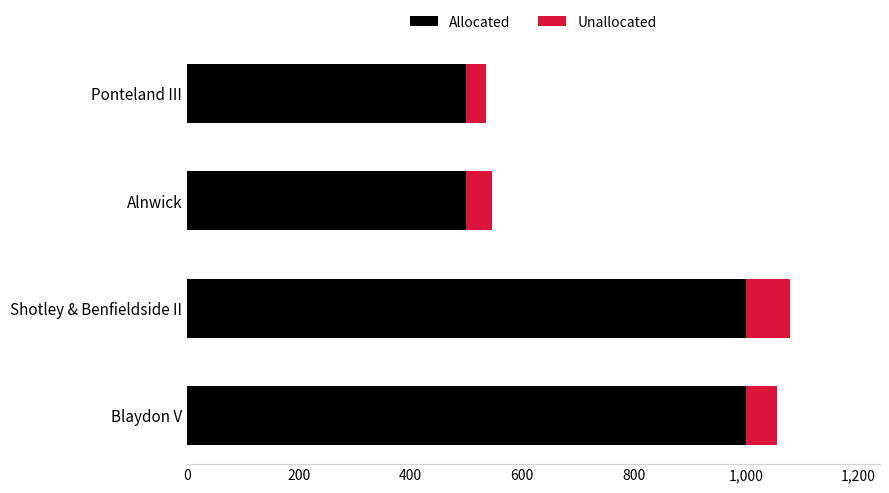

What is the lowest value of the Allocated series?

500